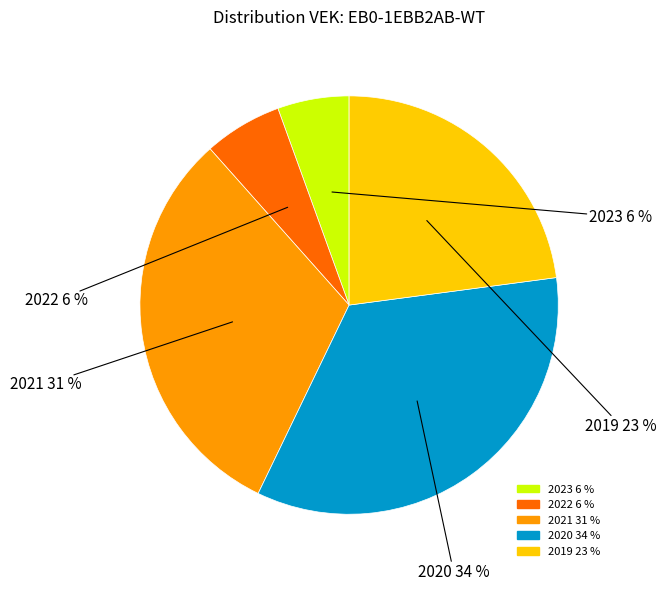

Does any single category account for the majority?

No